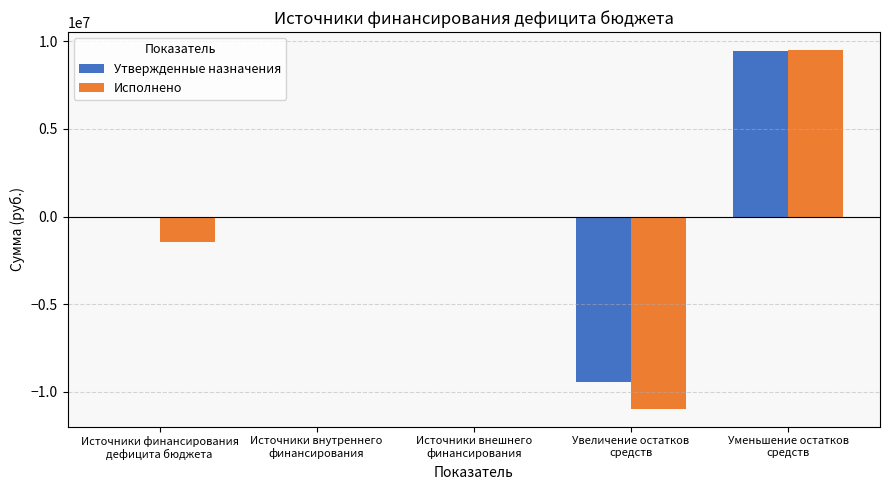

How many categories are shown in the chart?

5